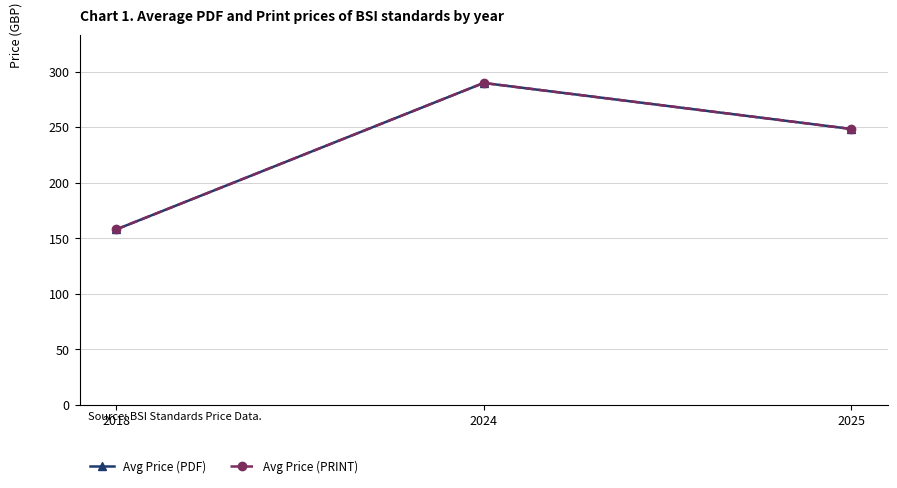

What is the difference between the maximum and minimum values in the Avg Price (PDF) series?

131.8